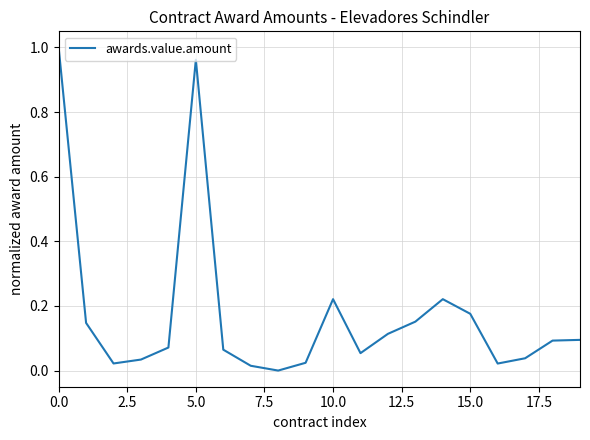

Is this an area chart (filled region under the line)?

No